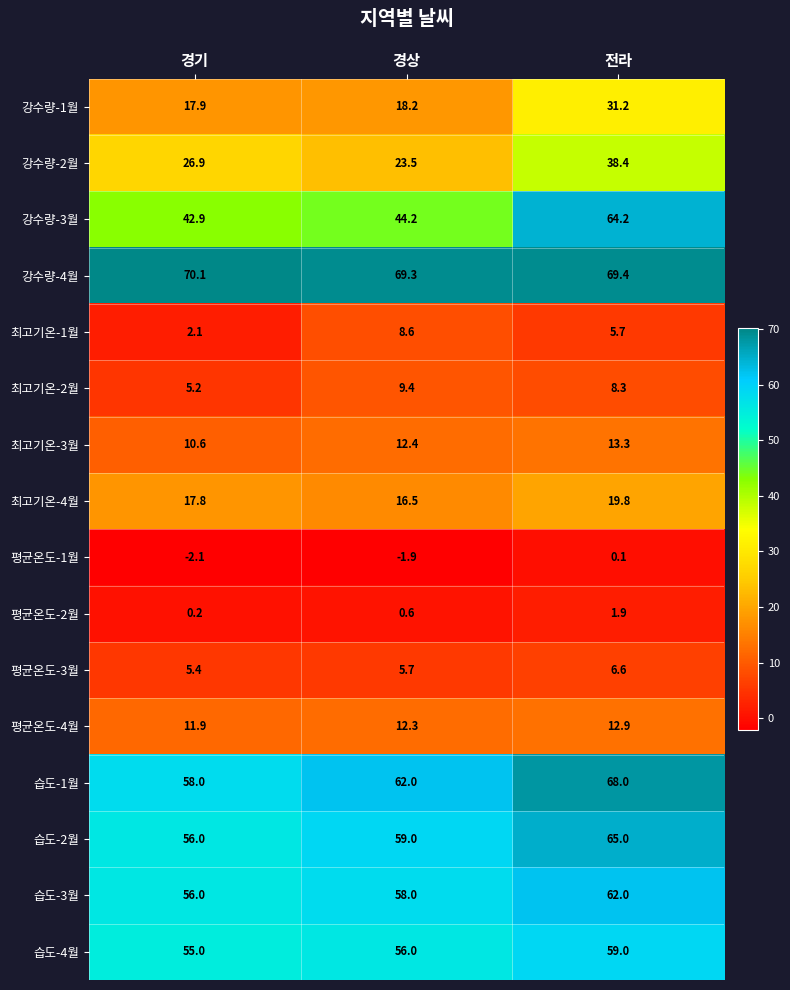

Between 경상 and 전라, which series saw the biggest shift?

강수량-3월